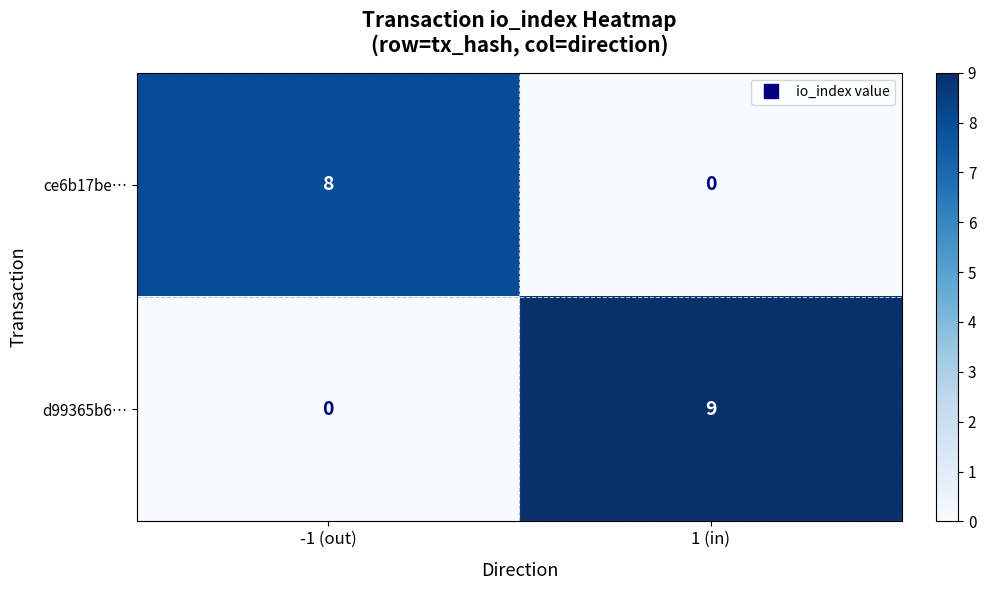

What is the difference between the d99365b6… values at -1 (out) and 1 (in)?

9